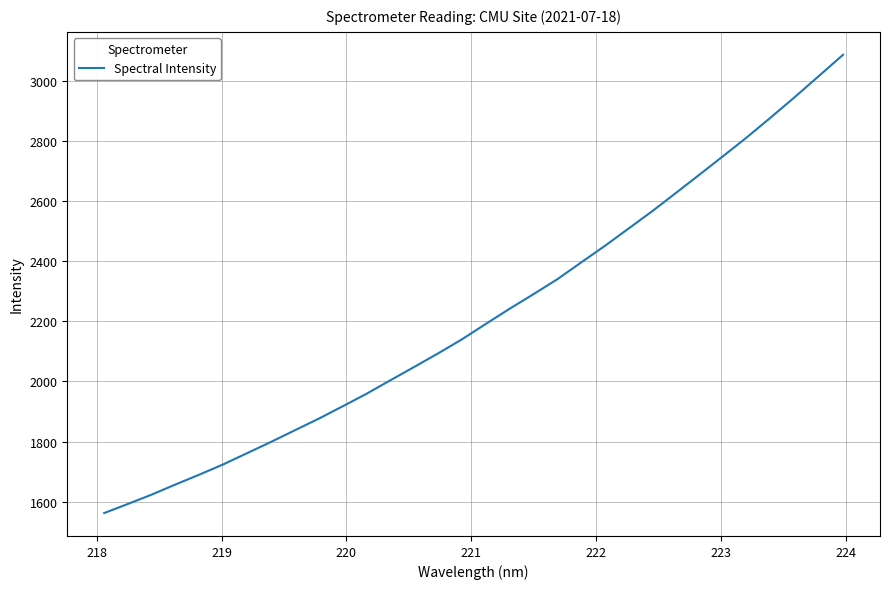

What is the greatest value displayed?

3086.5